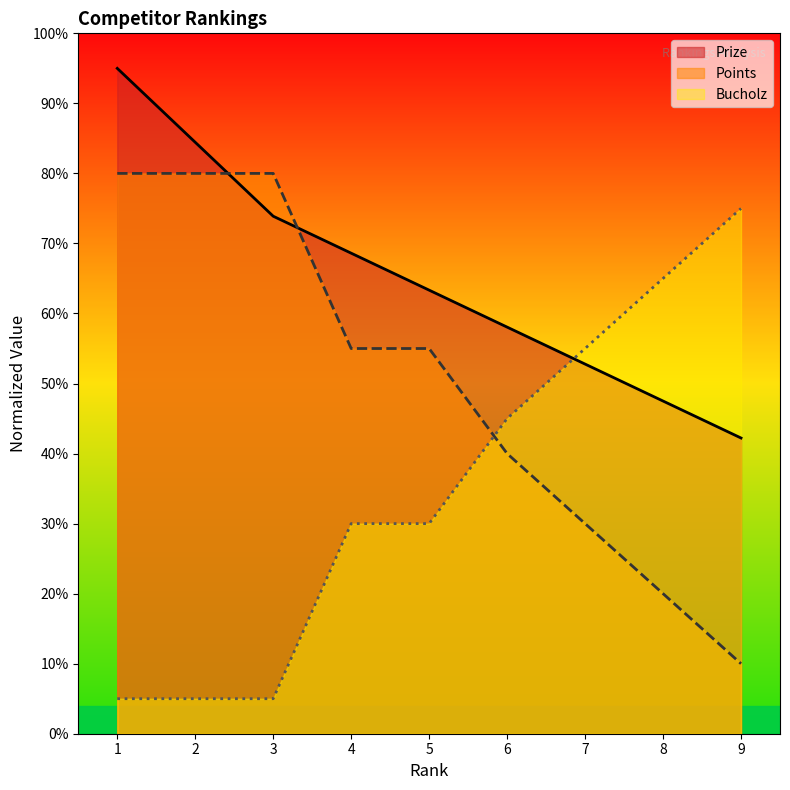

What is the difference between the highest and lowest values at 1?

90.0